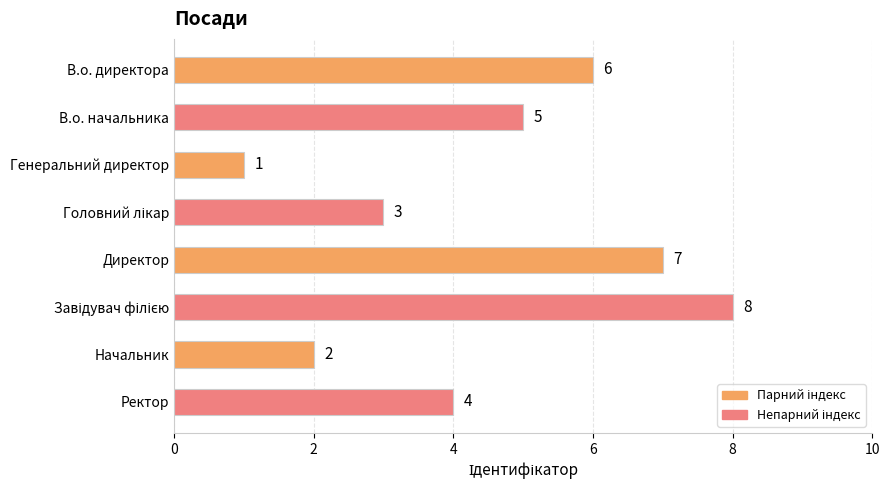

How many values are below 5?

4